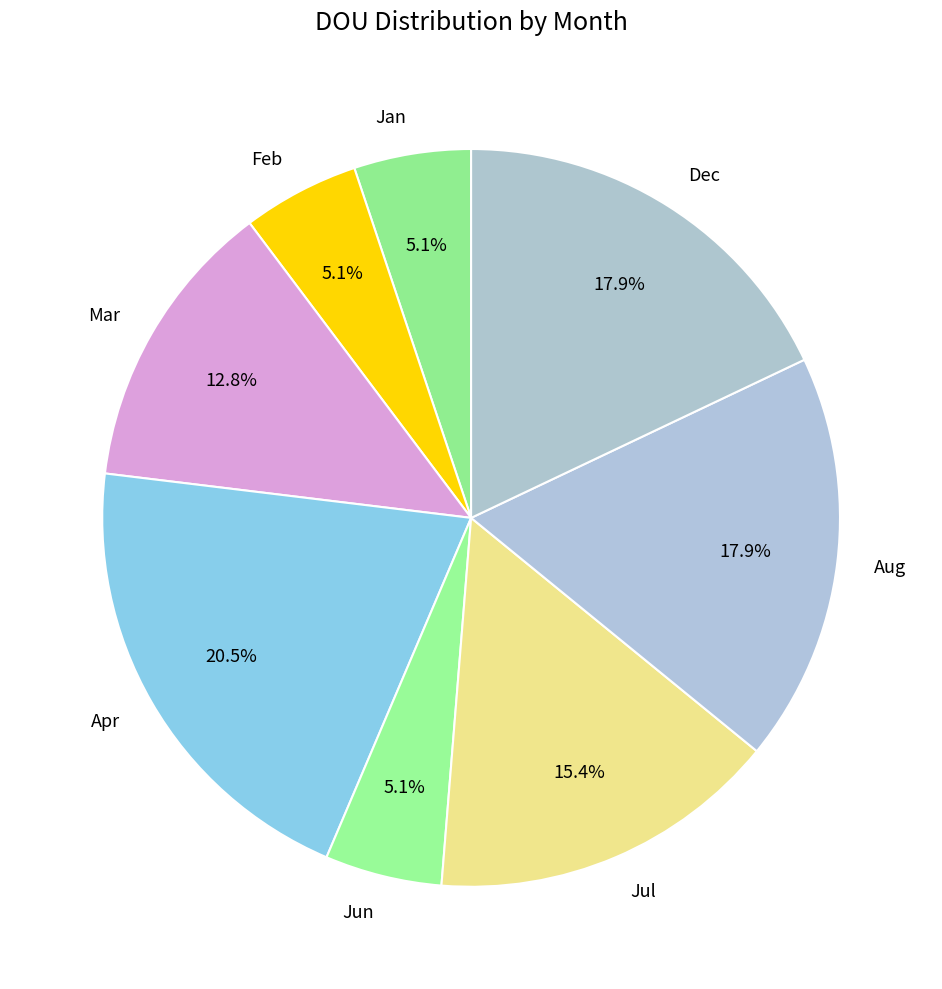

Is there any slice that represents more than half of the pie?

No